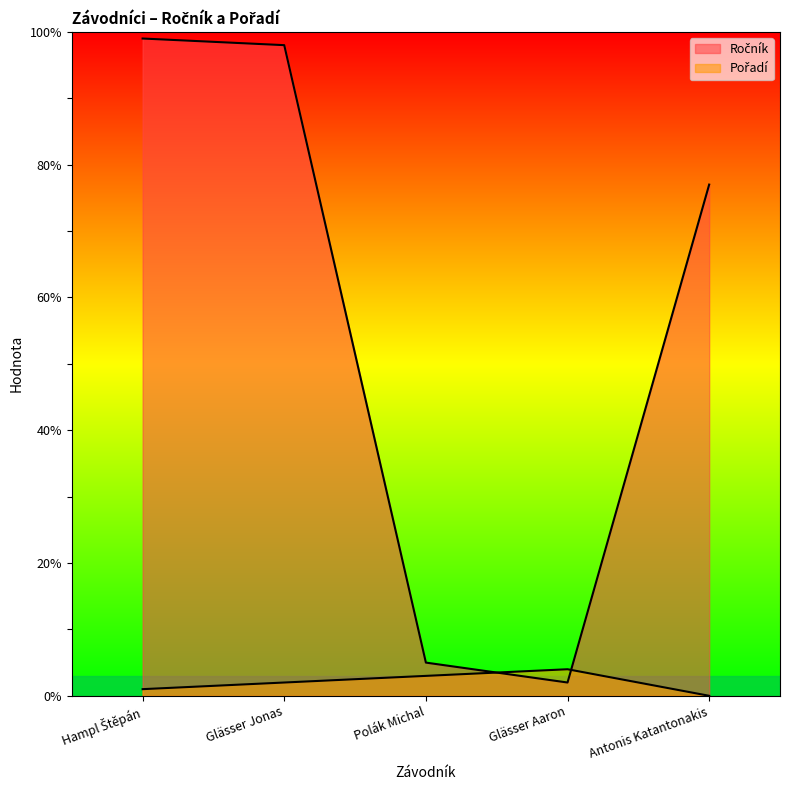

The Pořadí series shows 4 at Glässer Aaron. True or false?

True